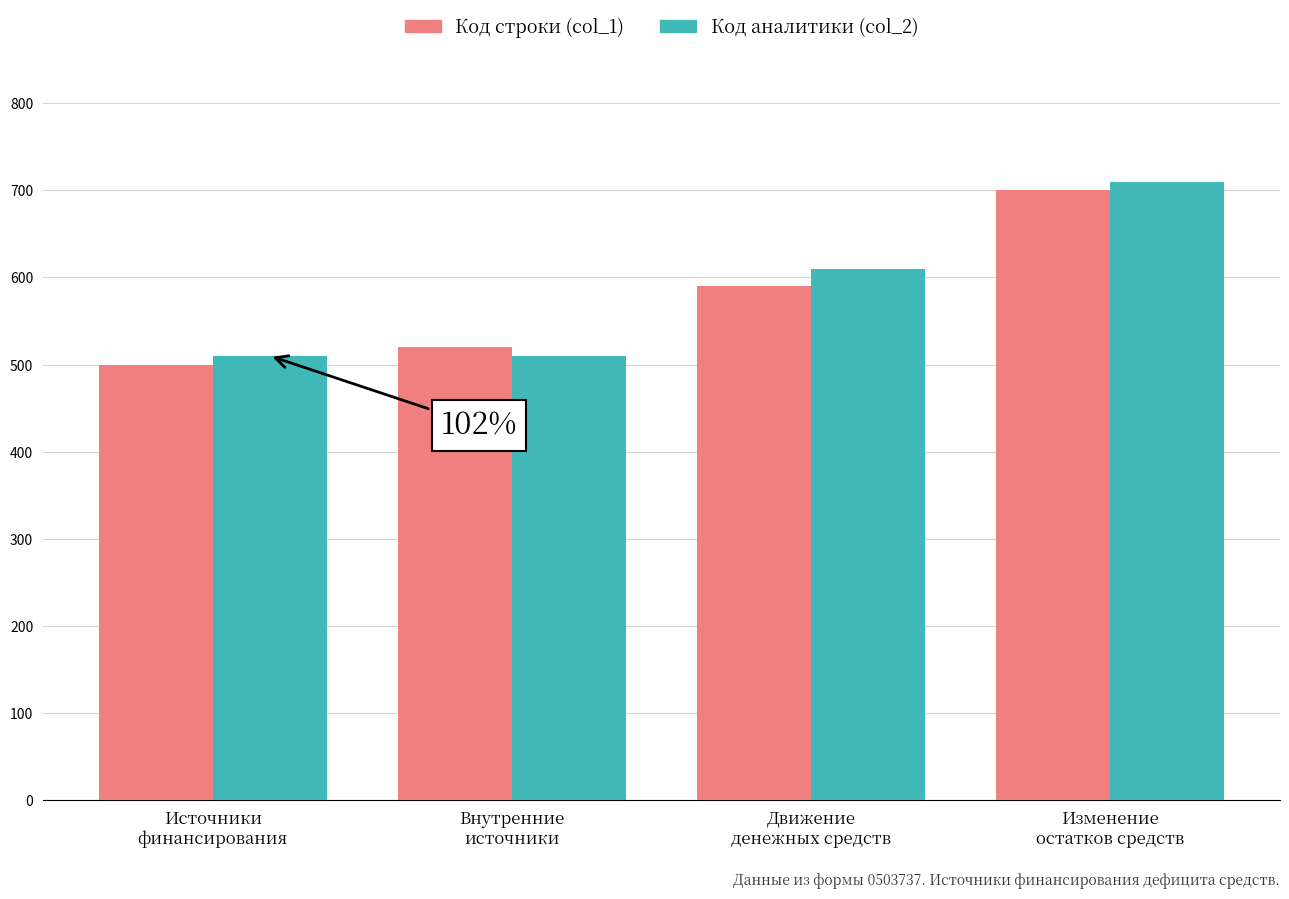

What value does the Код строки (col_1) series have at Изменение
остатков средств?

700